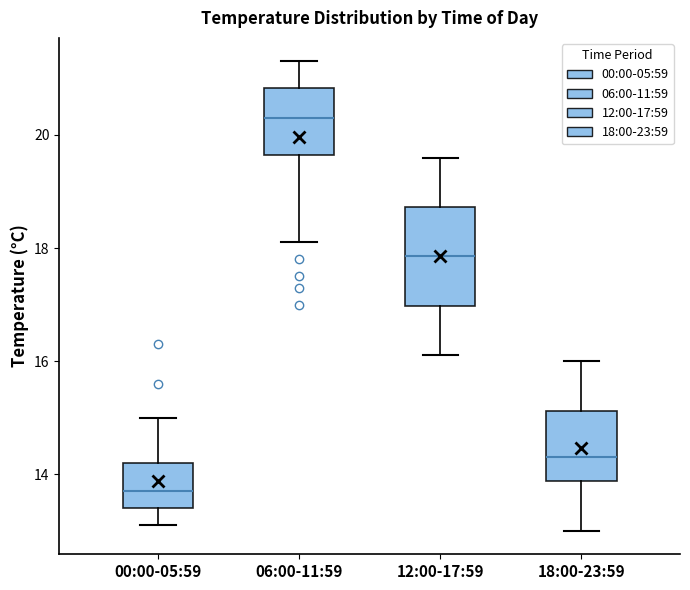

Which box's median line is the lowest?

00:00-05:59